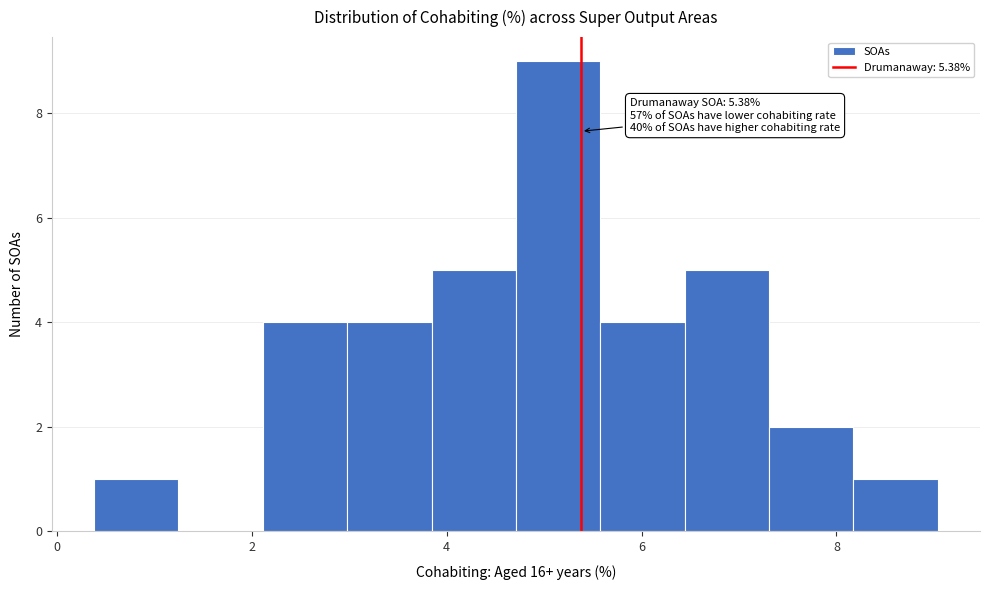

Which range on the x-axis has the tallest bar?

4.8 to 5.6